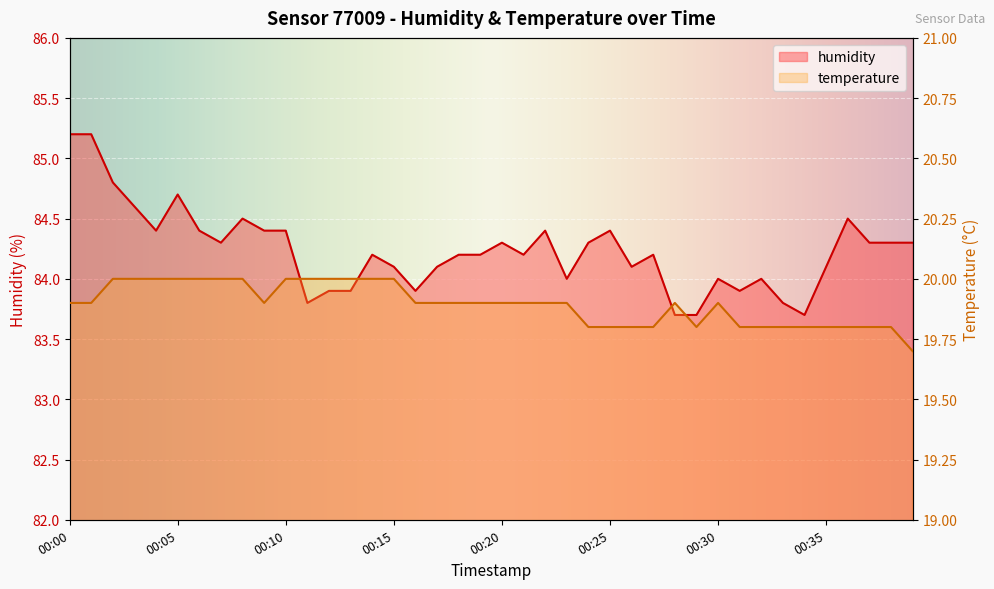

What is the total value across all series at 00:01?

105.1